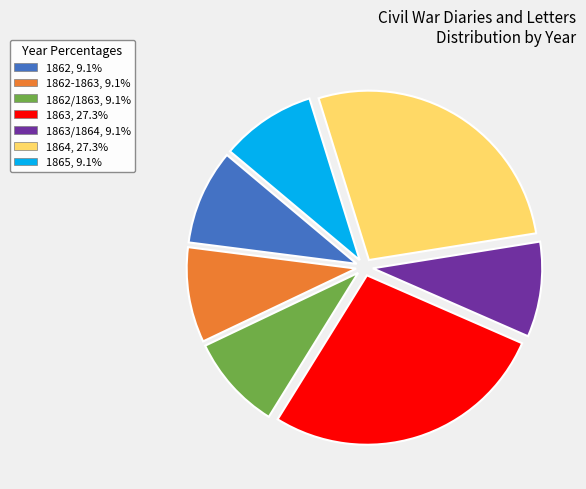

Is there a majority slice in this chart?

No